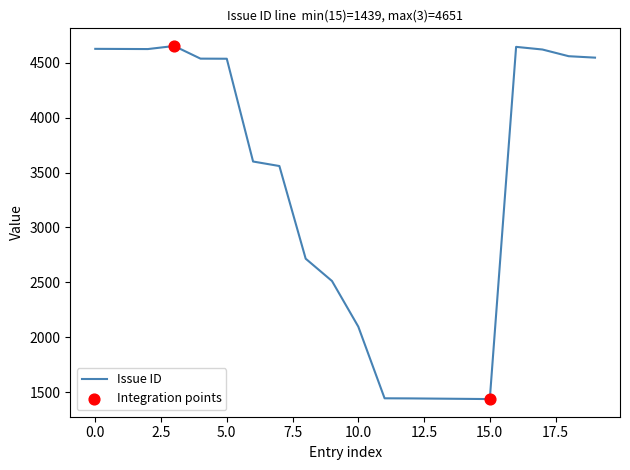

What is the minimum value shown in the chart?

1439